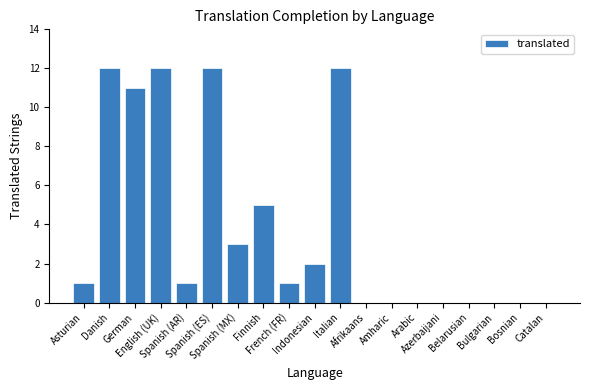

What is the greatest value displayed?

12